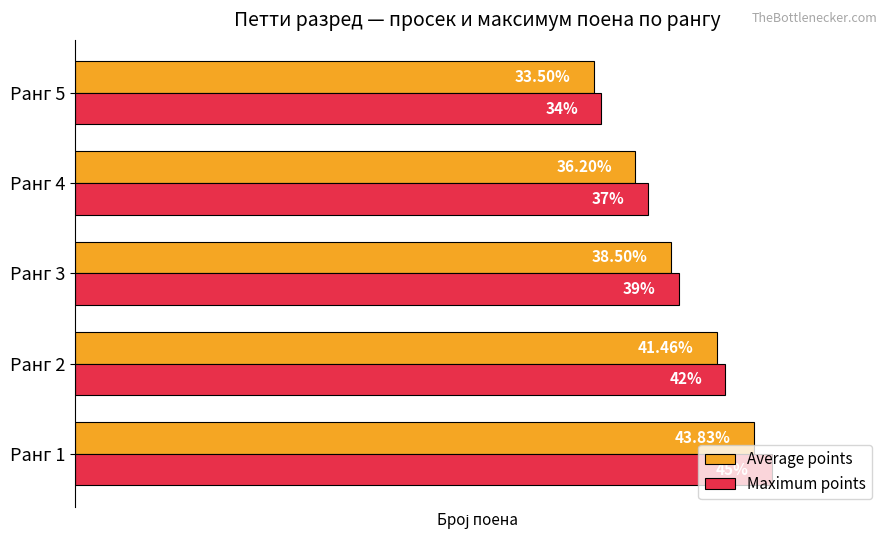

Which series has the largest total across all categories?

Maximum points